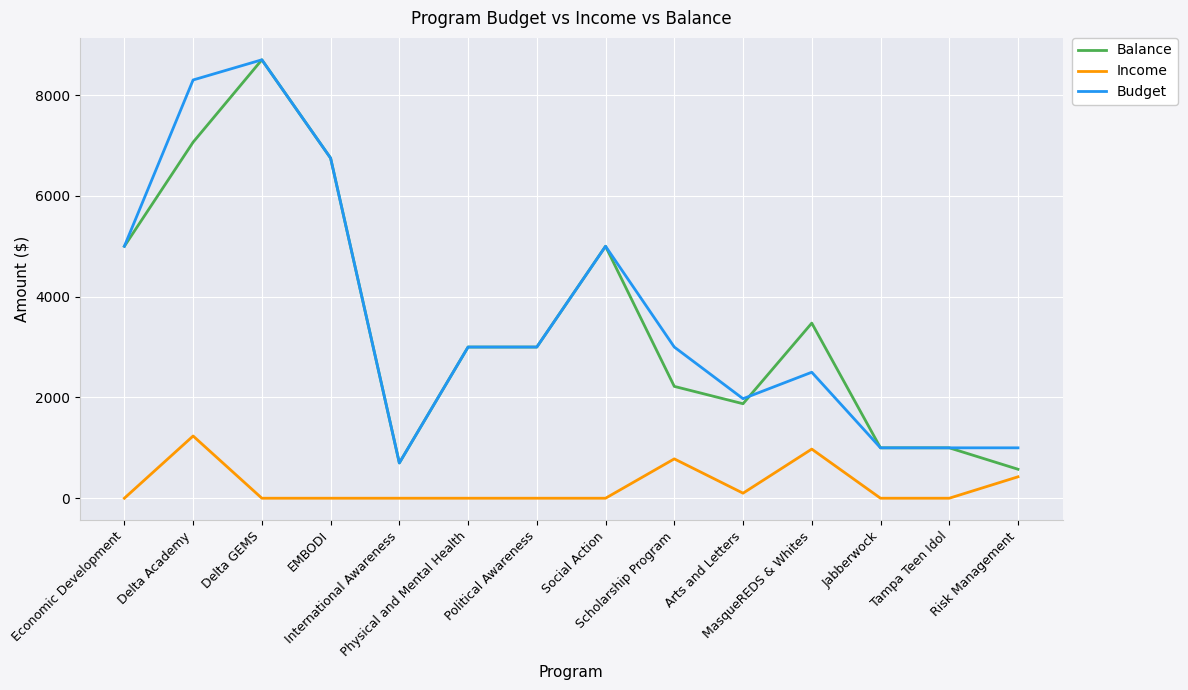

What is the difference between the maximum and minimum values in the Balance series?

8125.0